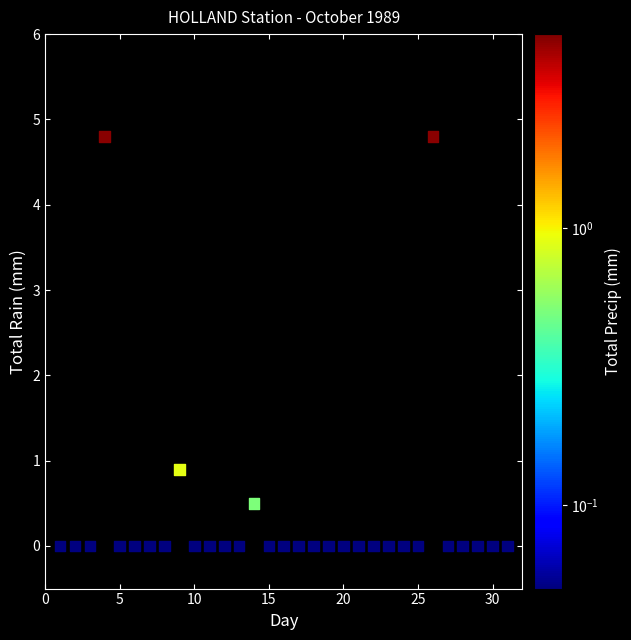

What Y value in the scatter plot is closest to 2?

0.9